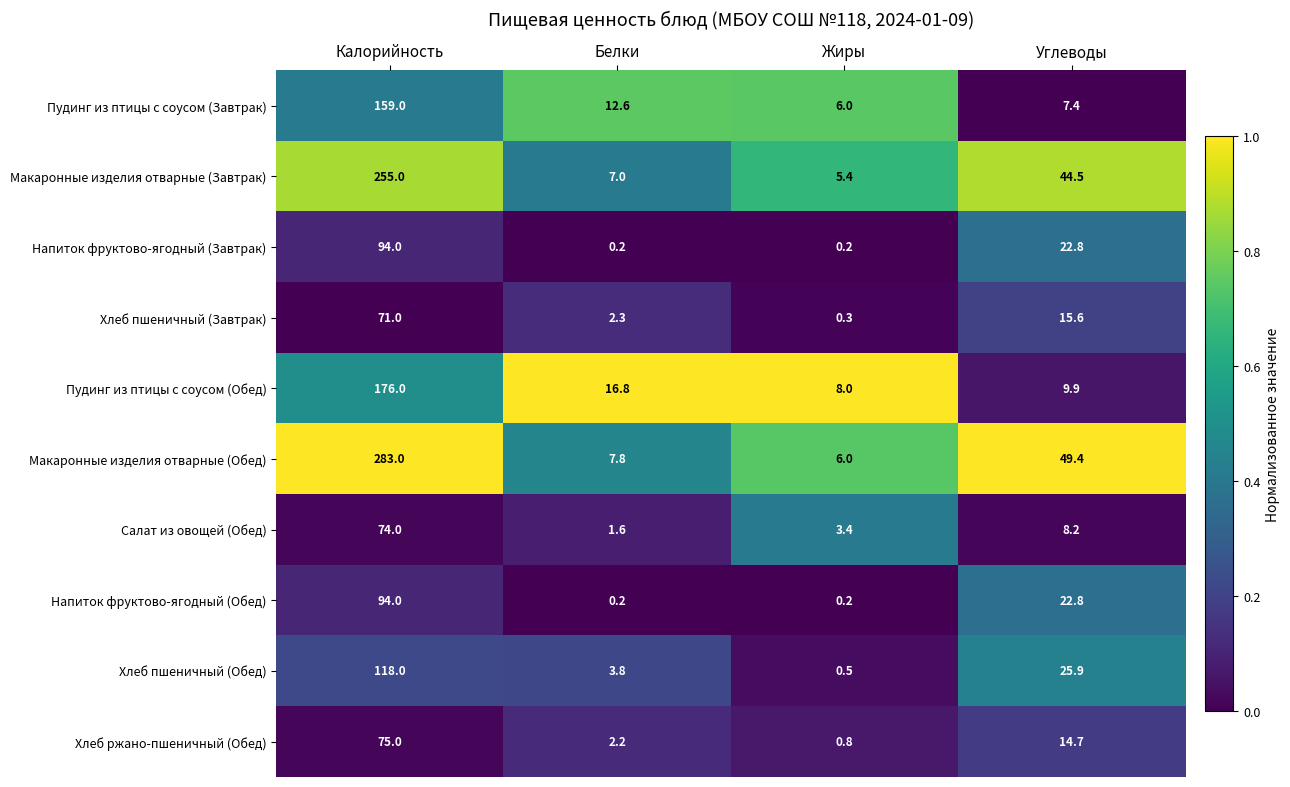

What is the difference between the highest and lowest values at Белки?

16.6